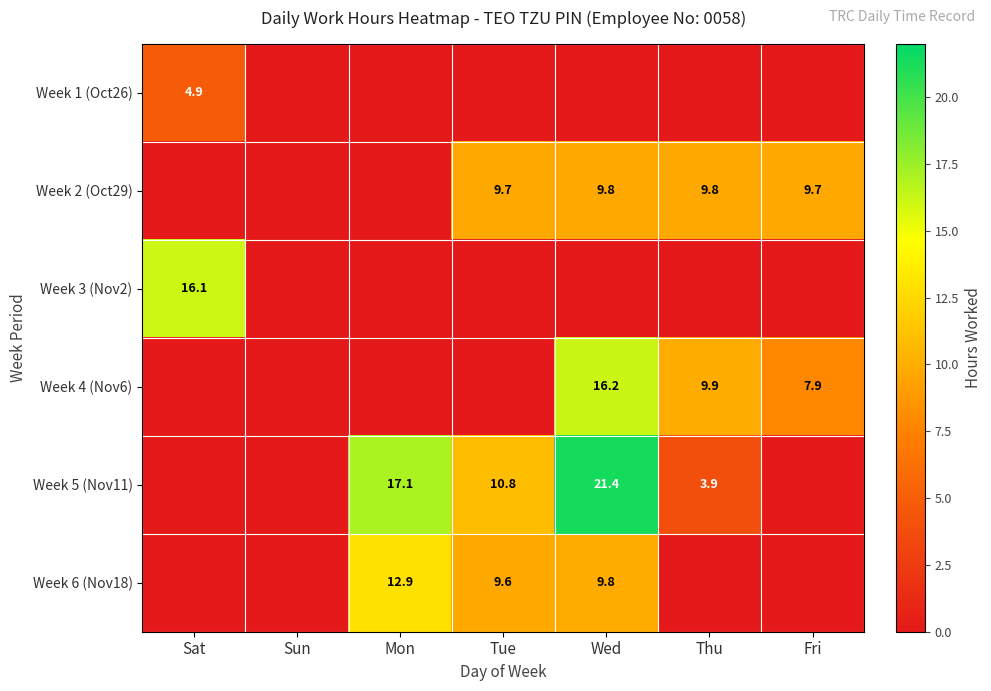

The Week 4 (Nov6) series shows 26.3 at Wed. True or false?

False